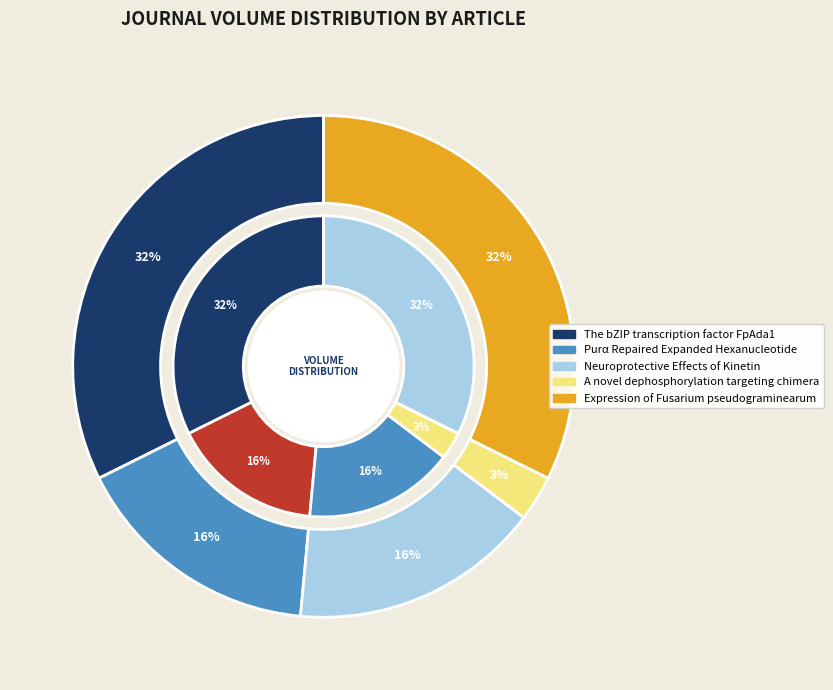

What percentage is the Expression of Fusarium pseudograminearum slice, to the nearest percent?

32%